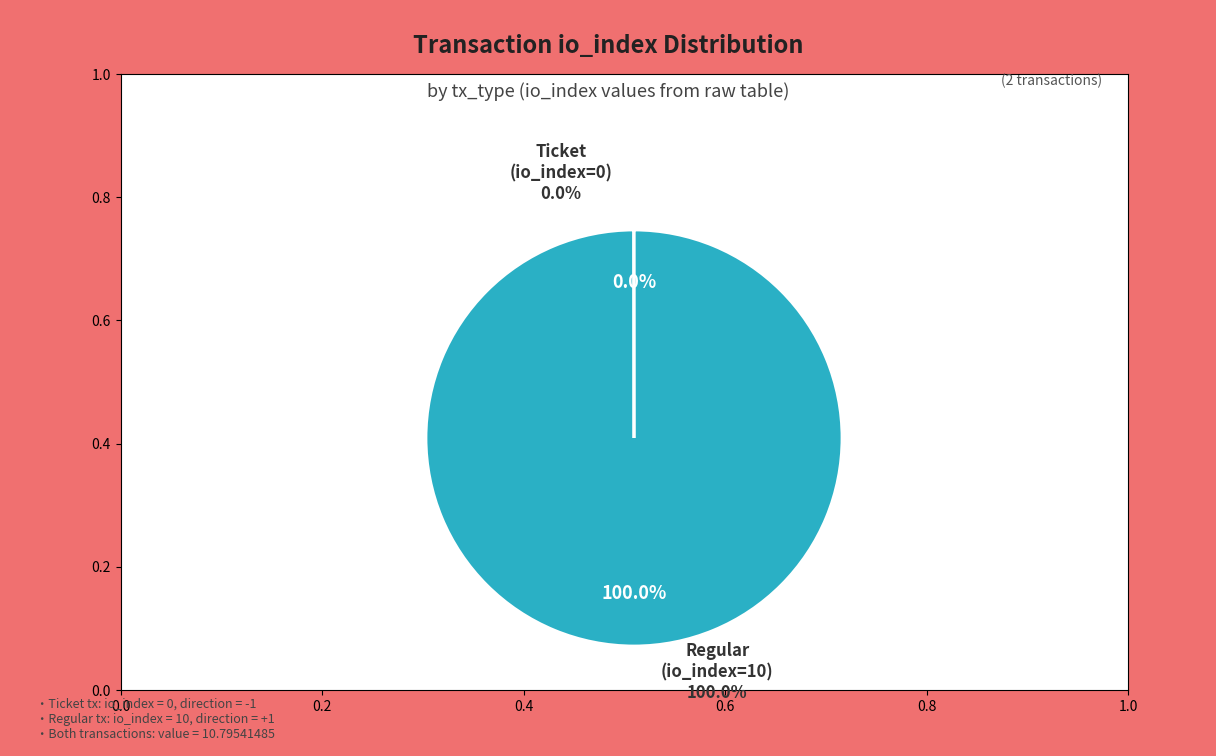

Do Regular (io_index=10) and Ticket (io_index=0) together represent more than half of the pie?

Yes